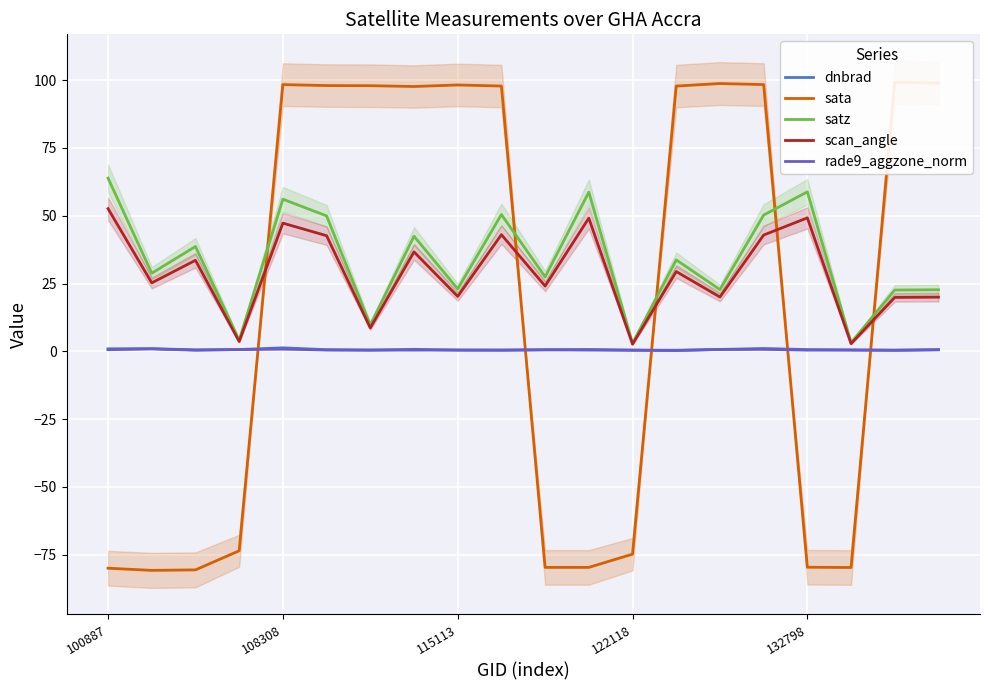

Reading left to right, list all the values displayed in this chart.

dnbrad: 0.9	1.0	0.5	0.6	1.3	0.6	0.4	0.7	0.4	0.5	0.6	0.7	0.4	0.4	0.7	1.0	0.6	0.5	0.4	0.6
sata: -80.0	-80.8	-80.6	-73.6	98.4	98.0	98.0	97.7	98.2	97.8	-79.7	-79.7	-74.8	97.8	98.7	98.4	-79.6	-79.7	99.2	99.0
satz: 63.9	28.8	38.7	4.1	56.1	49.9	9.7	42.4	23.0	50.4	27.4	58.7	3.0	33.7	22.8	50.2	58.8	3.2	22.6	22.7
scan_angle: 52.6	25.2	33.6	3.6	47.3	42.6	8.6	36.7	20.2	43.0	24.1	49.1	2.6	29.4	20.0	42.9	49.2	2.8	19.9	20.0
rade9_aggzone_norm: 0.6	0.9	0.4	0.6	0.8	0.5	0.5	0.5	0.5	0.4	0.6	0.5	0.4	0.3	0.7	0.7	0.4	0.5	0.4	0.6